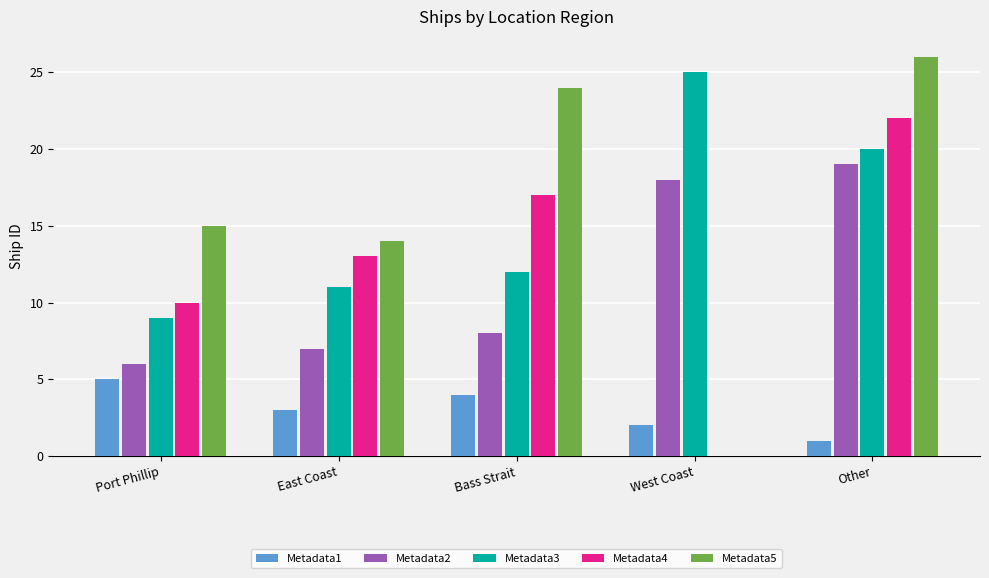

What is the greatest value displayed?

26